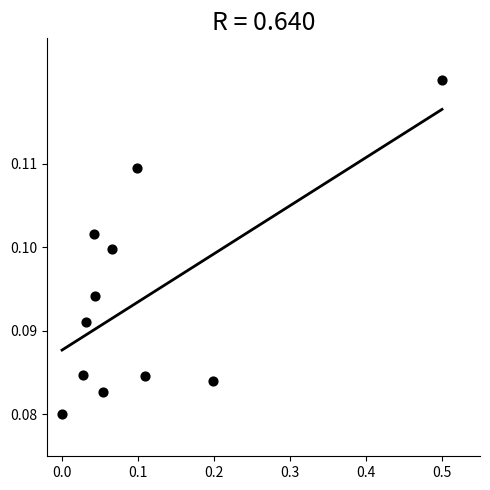

What is the range of X values (max minus min)?

0.5